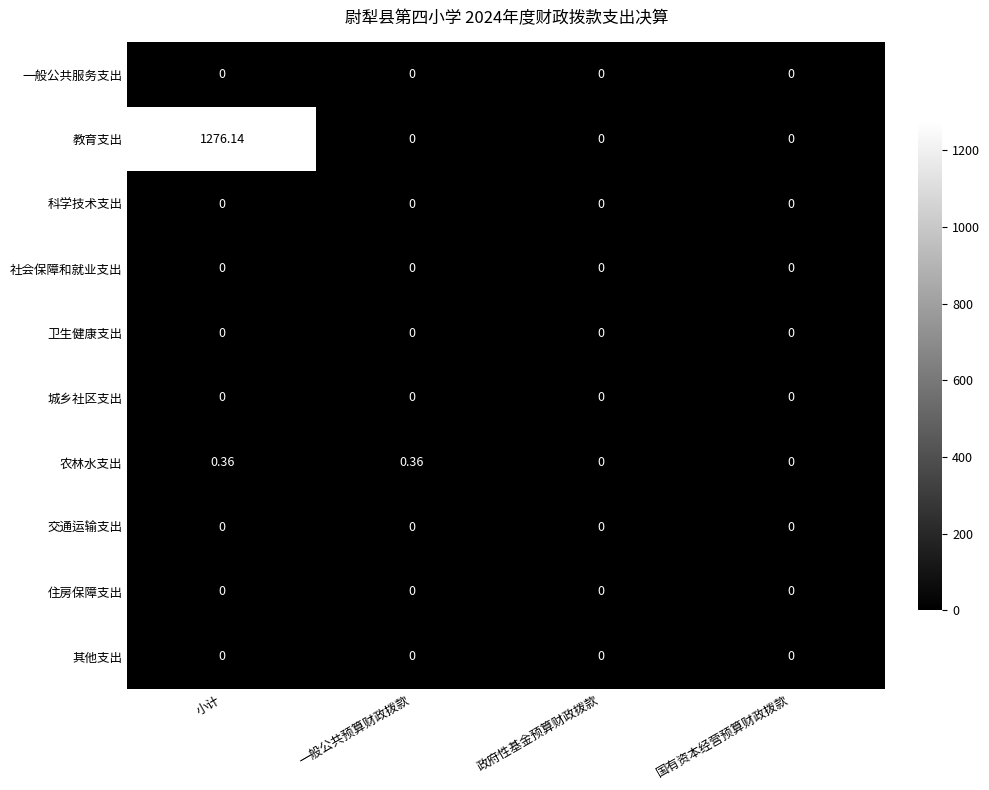

How many categories are shown in the chart?

4